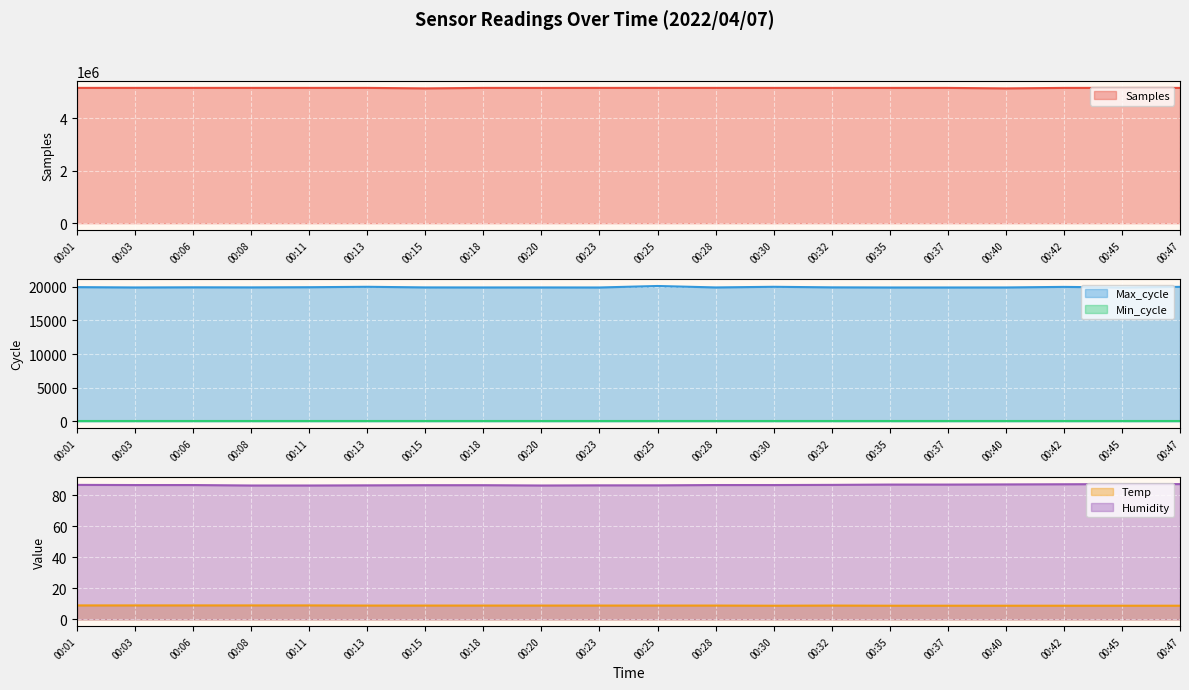

Which series has the largest total across all categories?

Samples